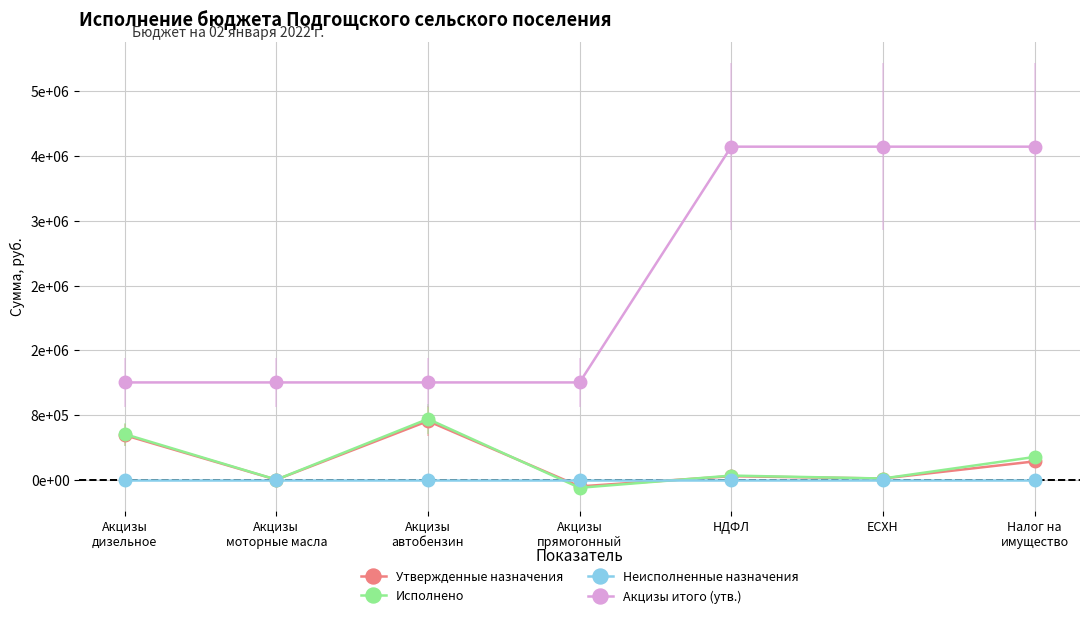

Which series has the largest range (max minus min)?

Акцизы итого (утв.)